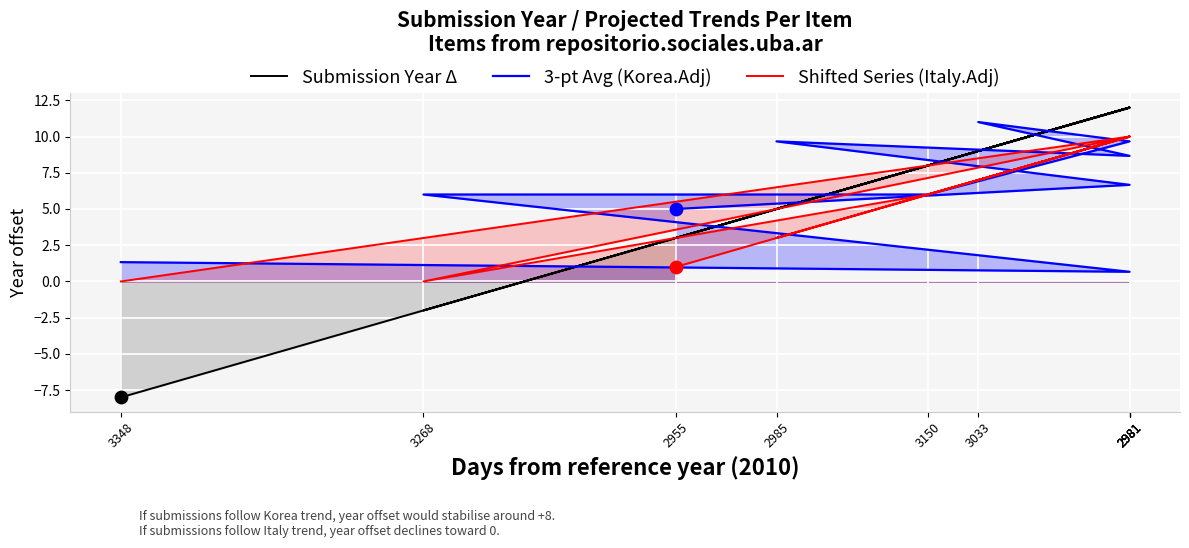

At how many categories does at least one series exceed -4?

10